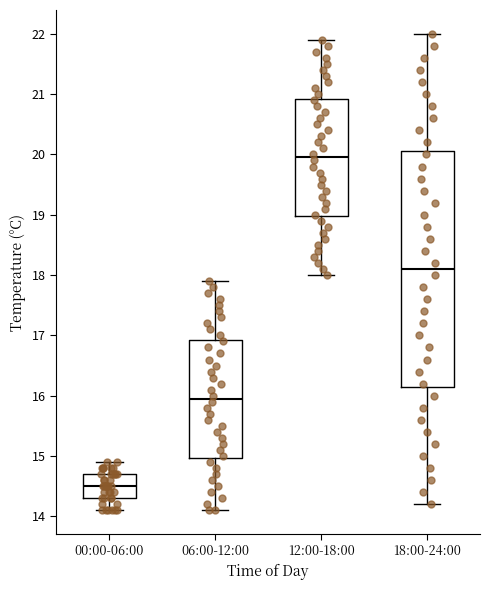

Where does the median line of the box for 06:00-12:00 sit on the y-axis? The values are not printed on the chart, so give them approximately, as read against the axis.

16.0